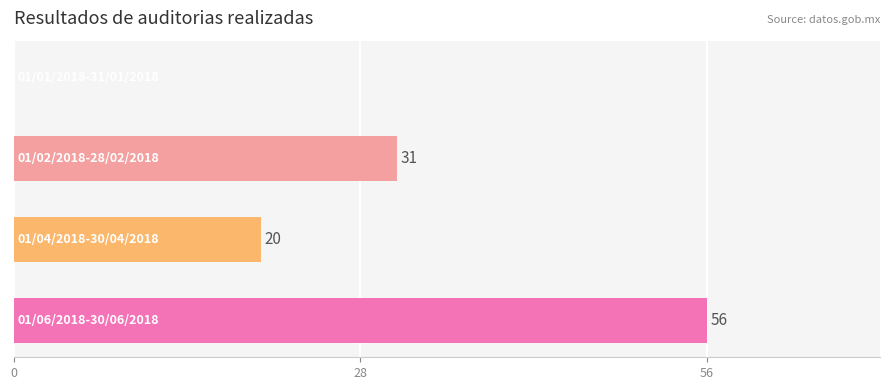

What is the maximum value shown in the chart?

56